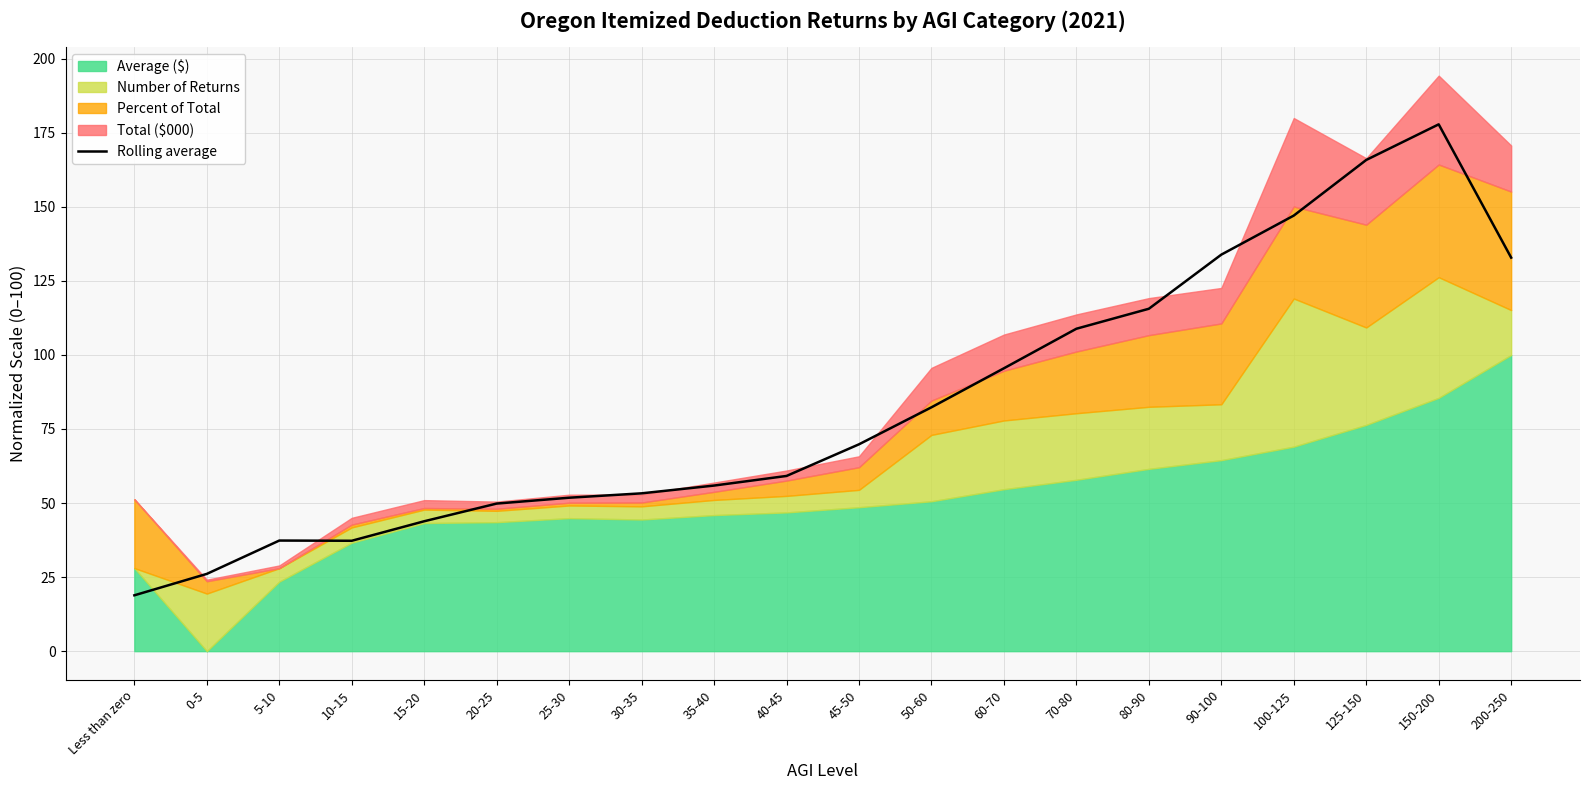

Reading left to right, extract all data points from this chart.

Less than zero=18.9	0-5=26.1	5-10=37.3	10-15=37.3	15-20=43.9	20-25=49.8	25-30=51.8	30-35=53.3	35-40=55.9	40-45=59.1	45-50=69.8	50-60=82.3	60-70=95.5	70-80=108.8	80-90=115.6	90-100=133.9	100-125=147.0	125-150=165.8	150-200=177.8	200-250=132.9